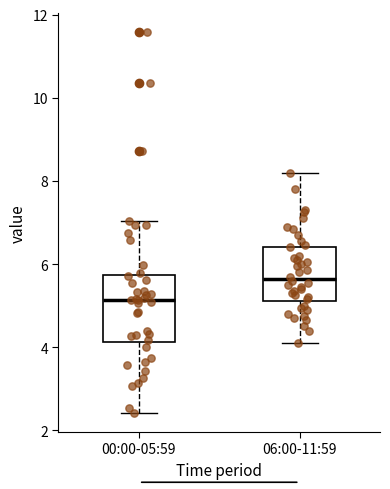

Reading left to right, read every box against the y-axis: the position of its median line, the range the box covers, and the ends of its whiskers. The values are not printed on the chart, so give them approximately, as read against the axis.

00:00-05:59: median 5.2, box 4.2 to 5.8, whiskers 2.4 to 7.0
06:00-11:59: median 5.6, box 5.2 to 6.4, whiskers 4.2 to 8.2